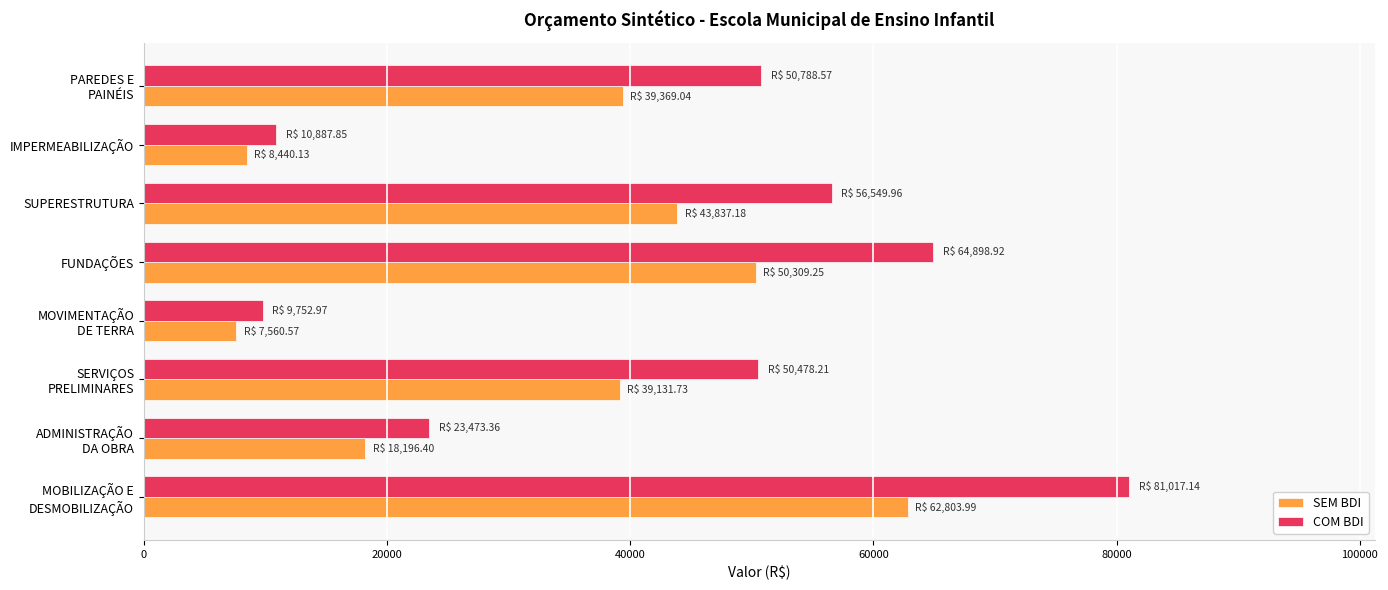

Which series has the largest total across all categories?

COM BDI